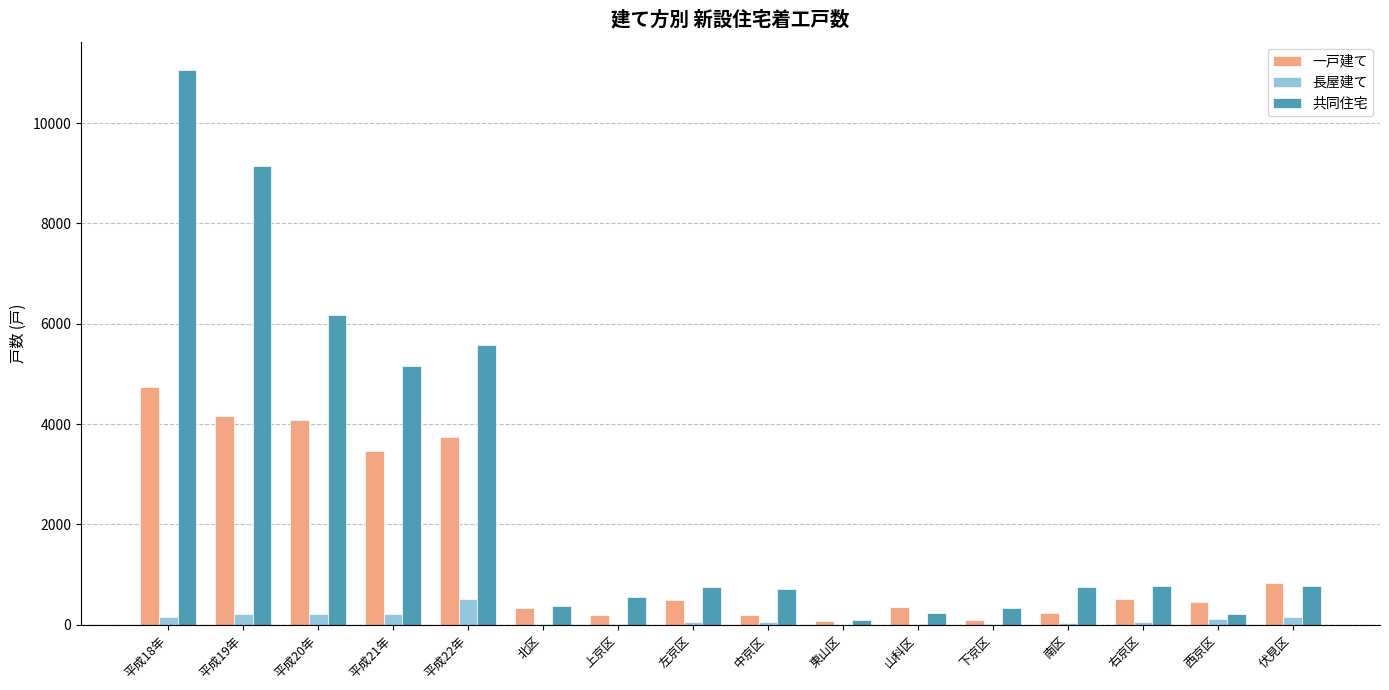

What is the greatest value displayed?

11060